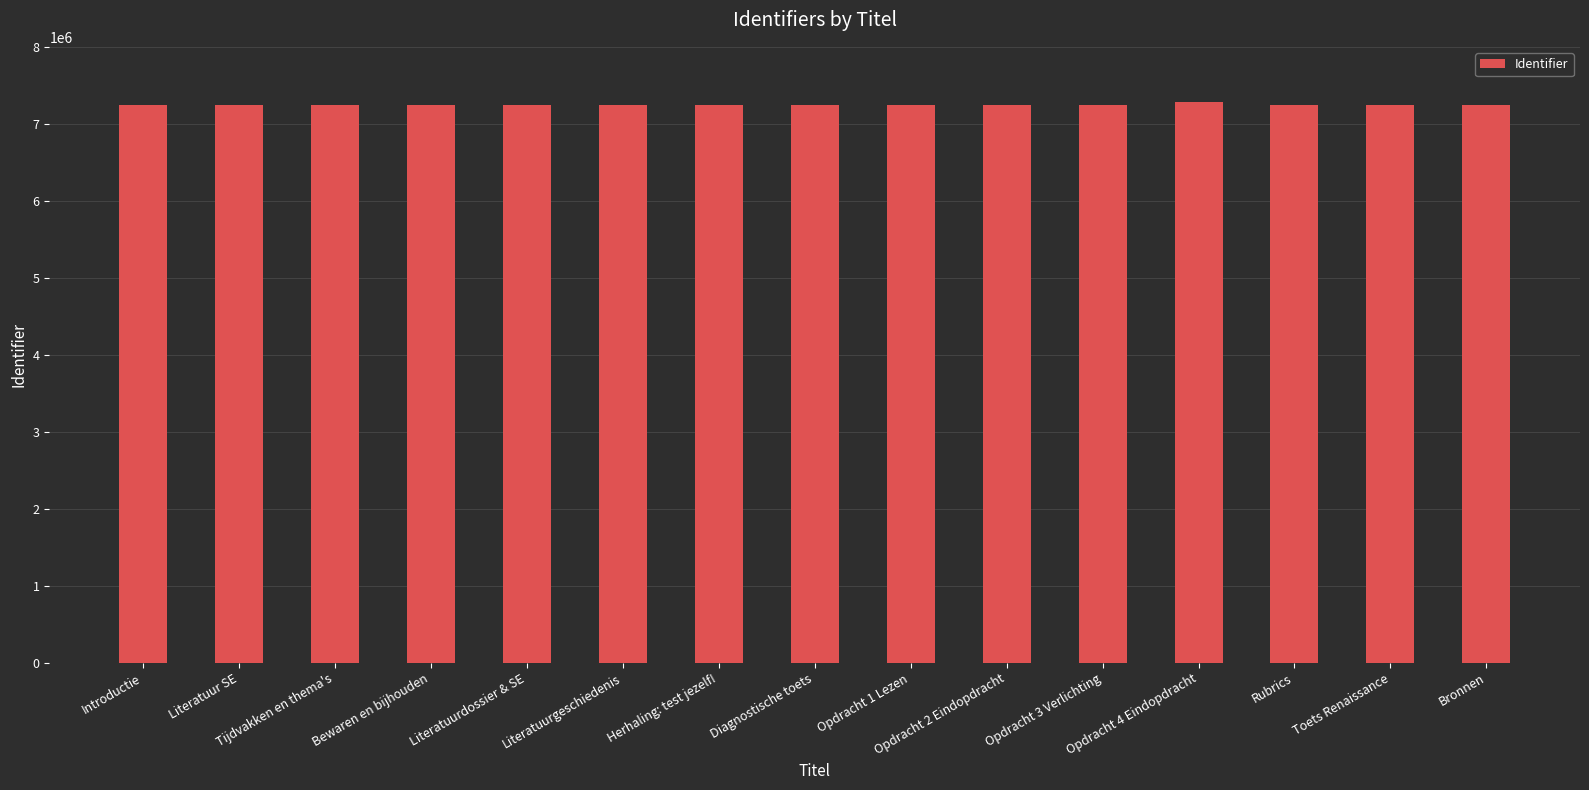

How many data points does each series have?

15